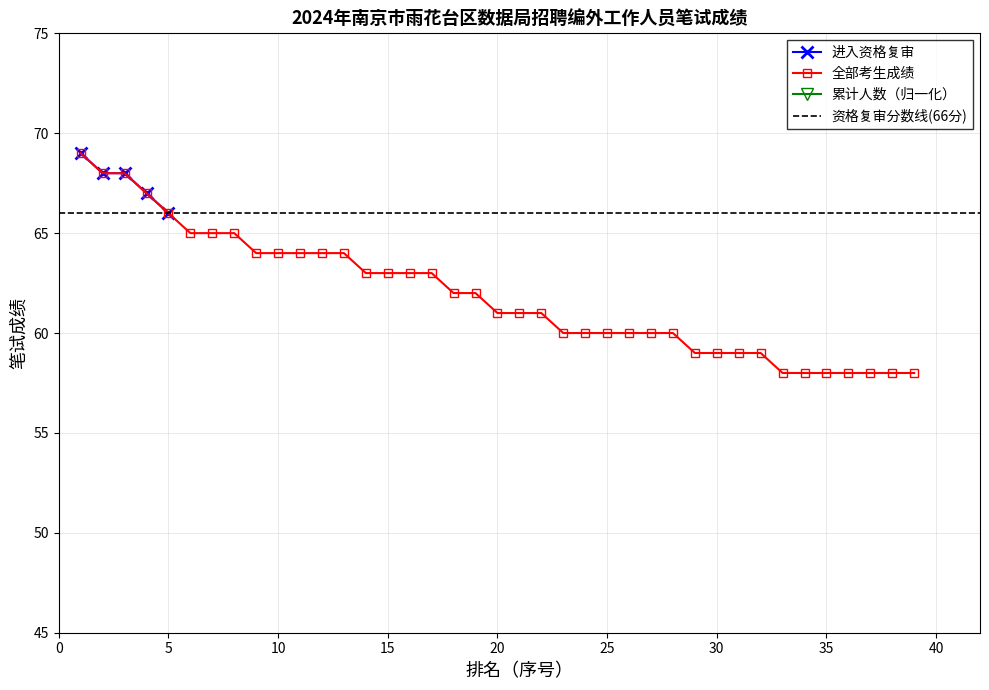

What is the lowest value of the 进入资格复审 series?

66